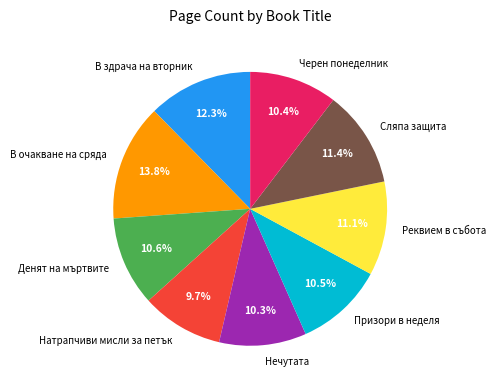

Is there any slice that represents more than half of the pie?

No